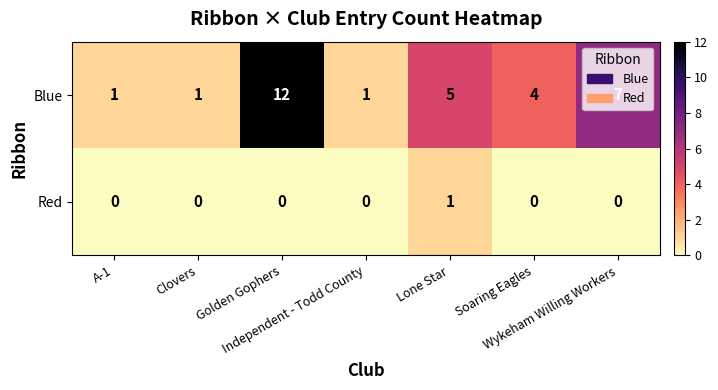

Rank the series by their maximum value, from lowest to highest.

Red, Blue